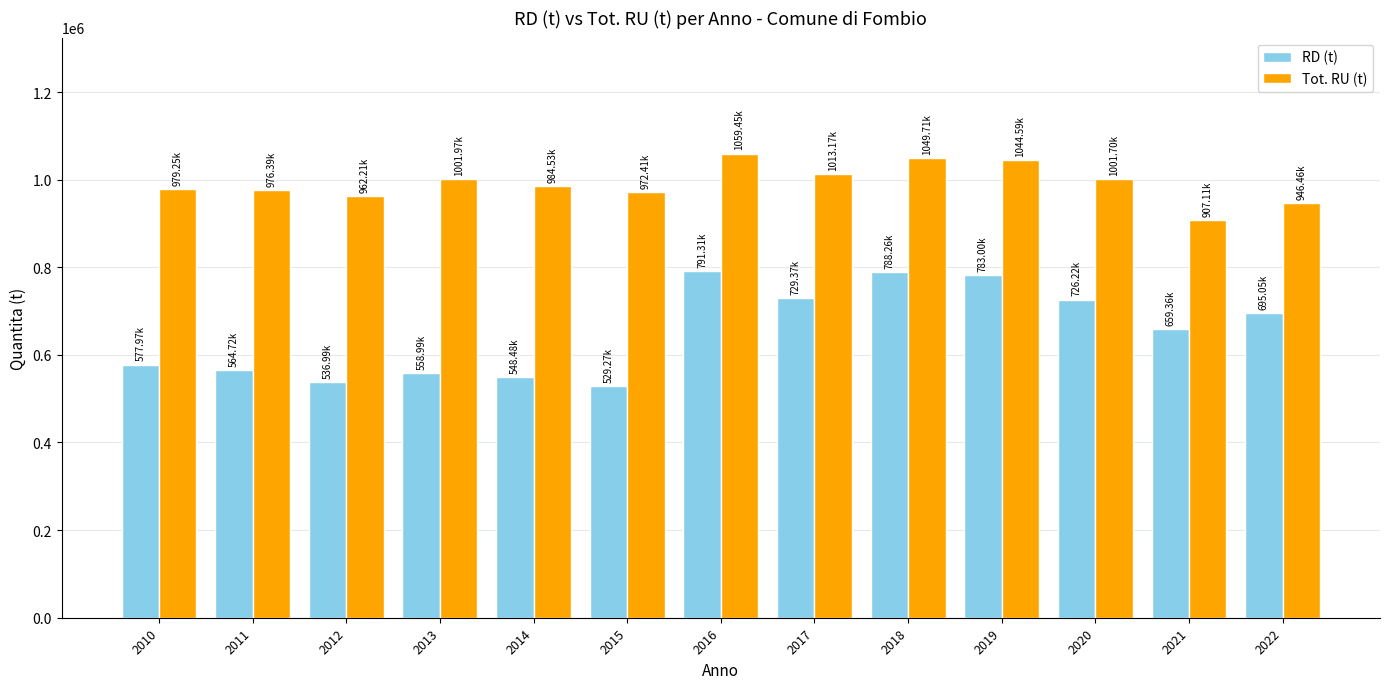

How many data points does each series have?

13